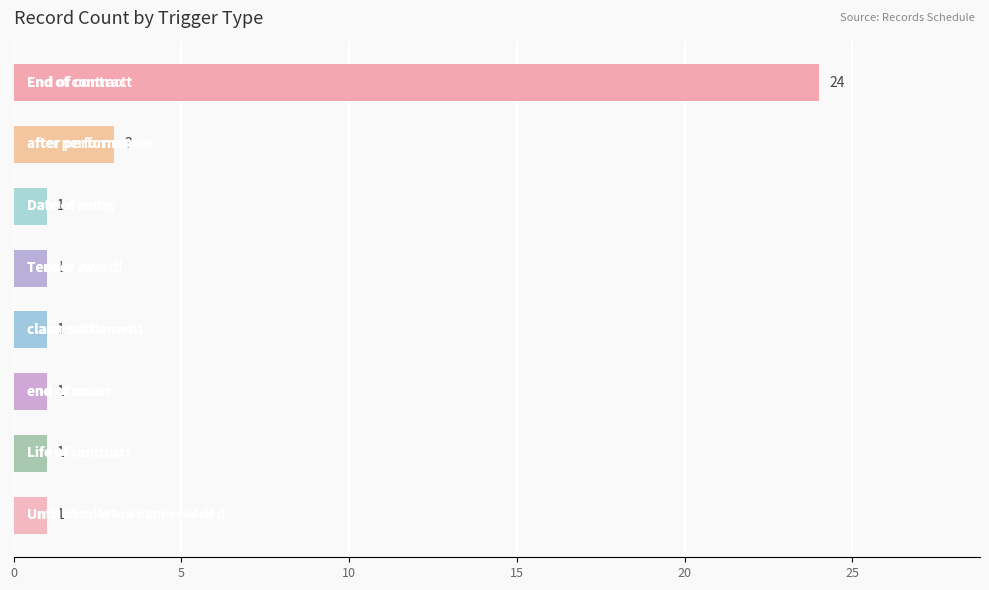

What is the value of the 4th bar from the top?

1